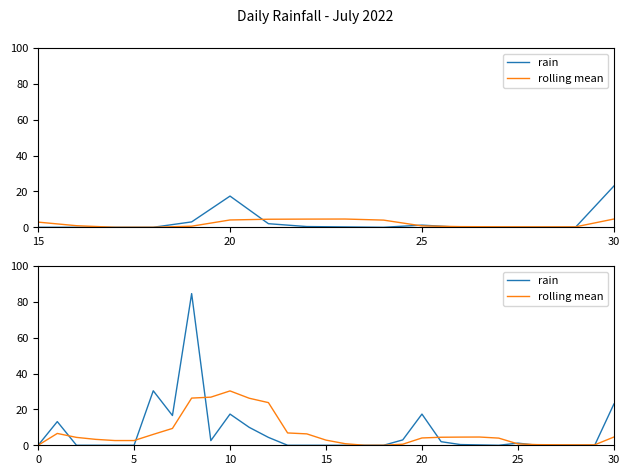

Is the value of rolling mean at 14 greater than the value of rain at 8?

No